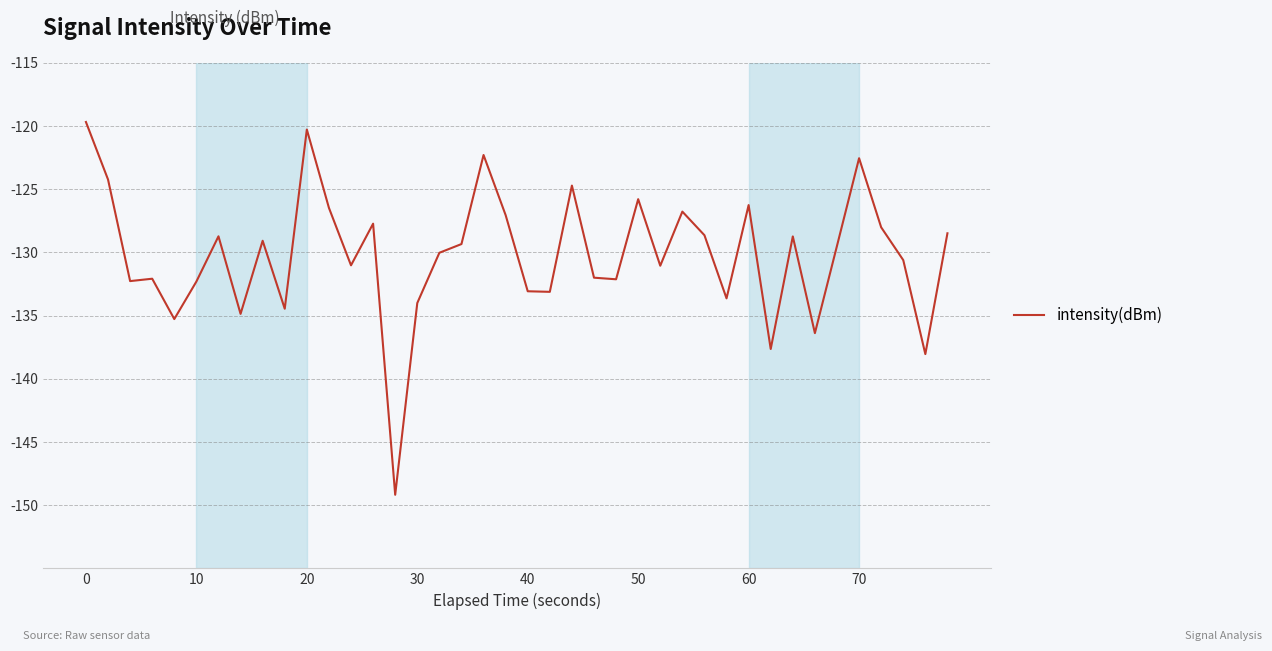

What is the average value?

-130.2